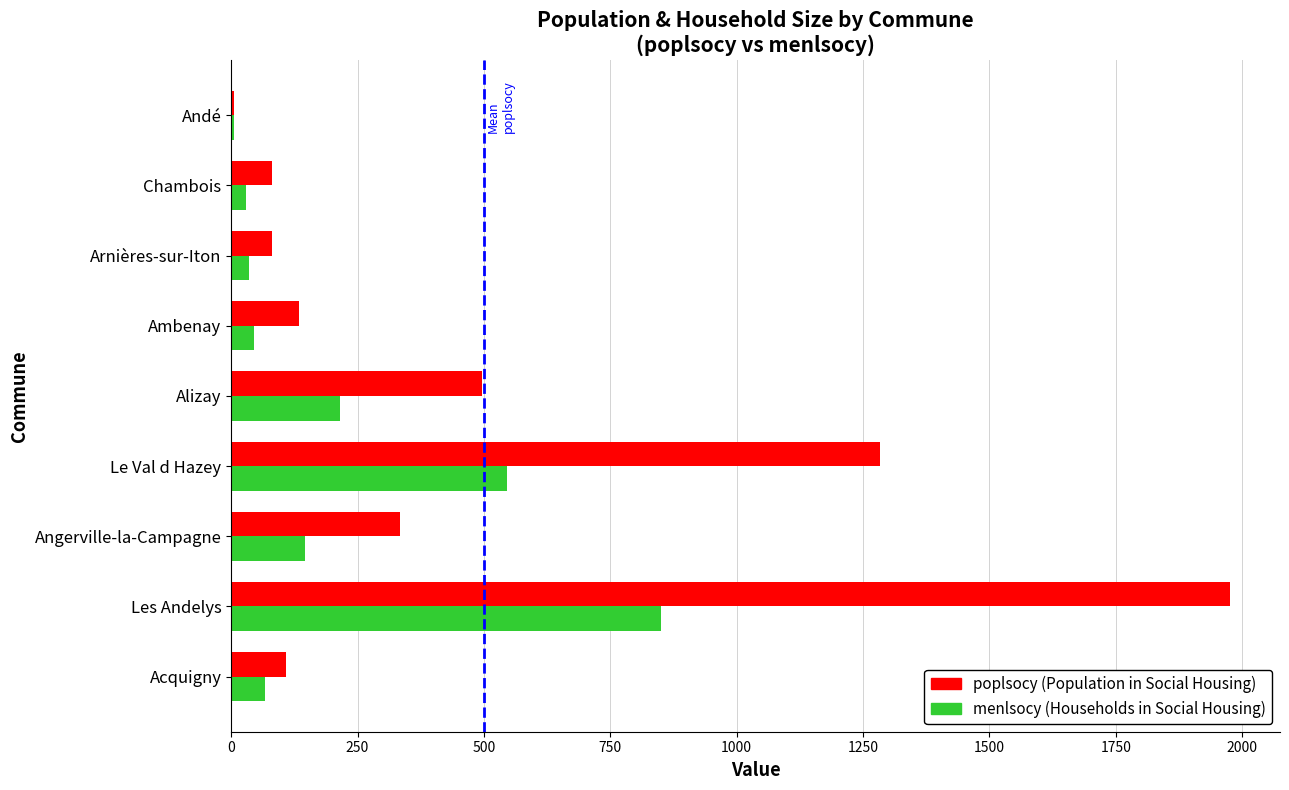

At which category does the chart reach its peak across all series?

Les Andelys